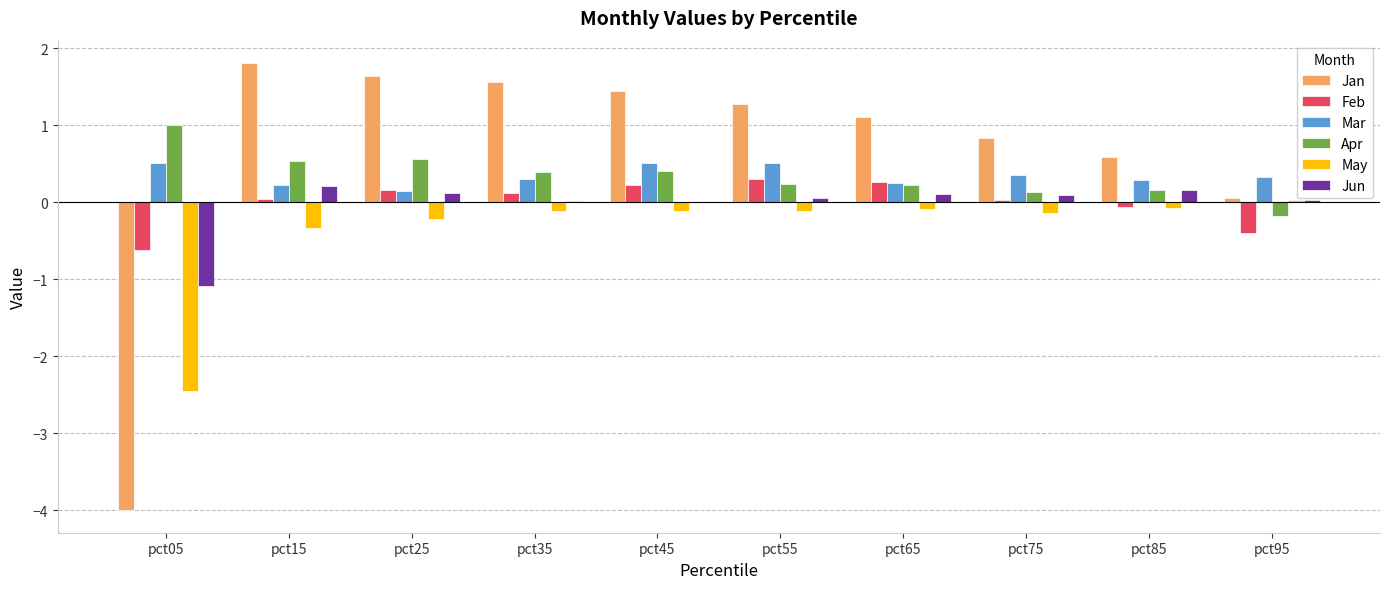

True or false: Feb has a value of 0.3 at pct65.

True